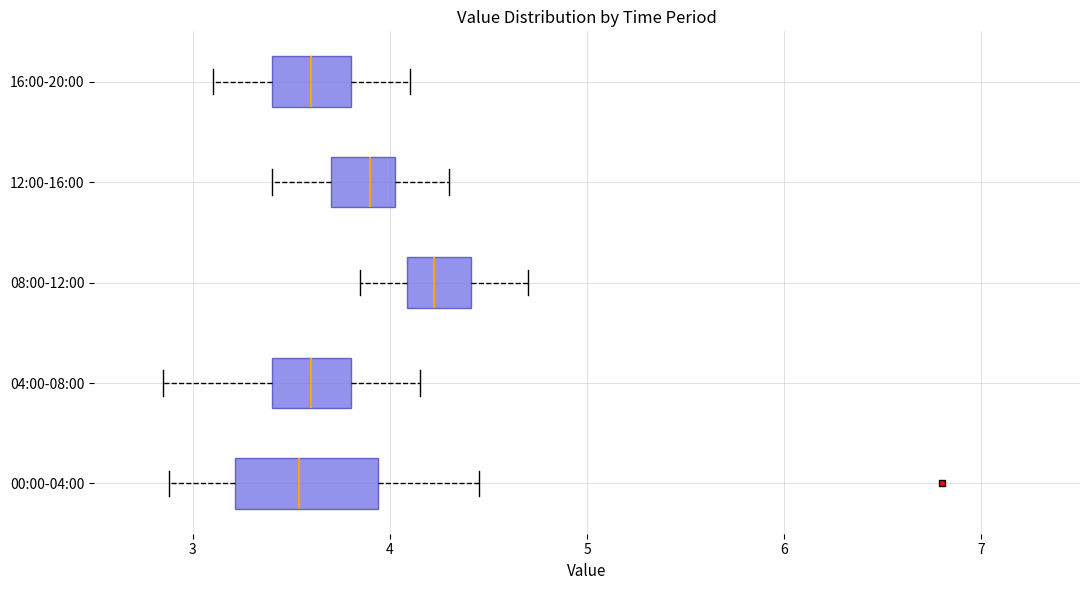

Where does the right whisker of the box for 12:00-16:00 end on the x-axis? The values are not printed on the chart, so give them approximately, as read against the axis.

4.3